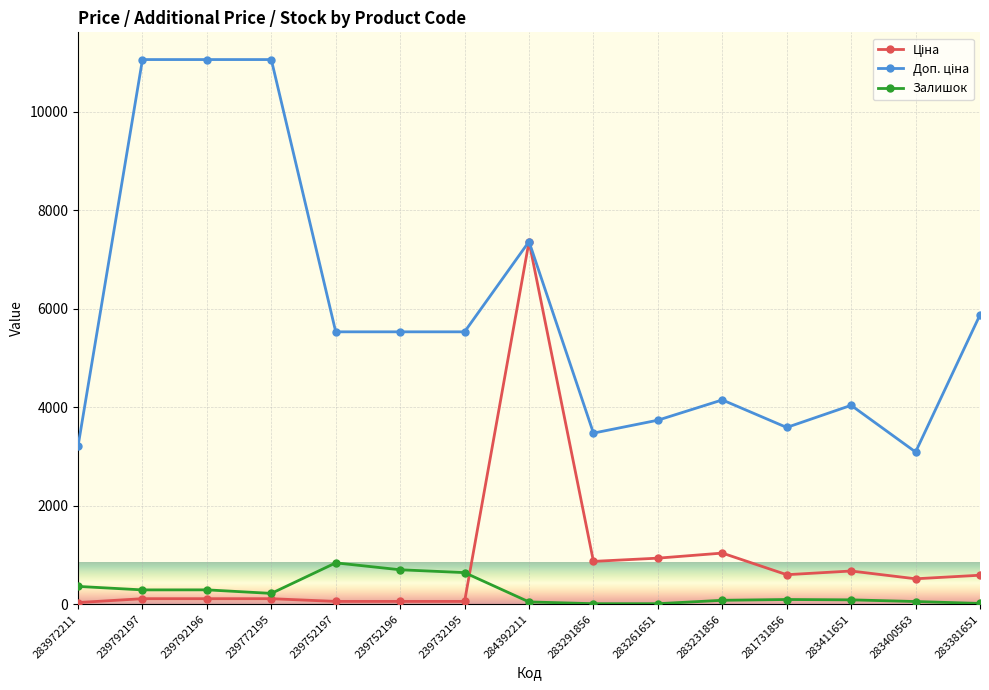

At which category is the sum across all series the highest?

284392211